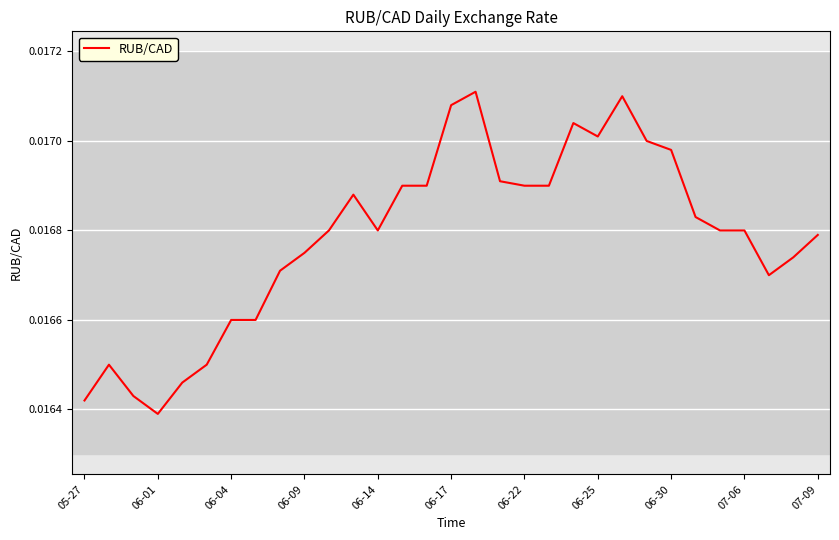

Which category has the lowest value across all series?

06-01